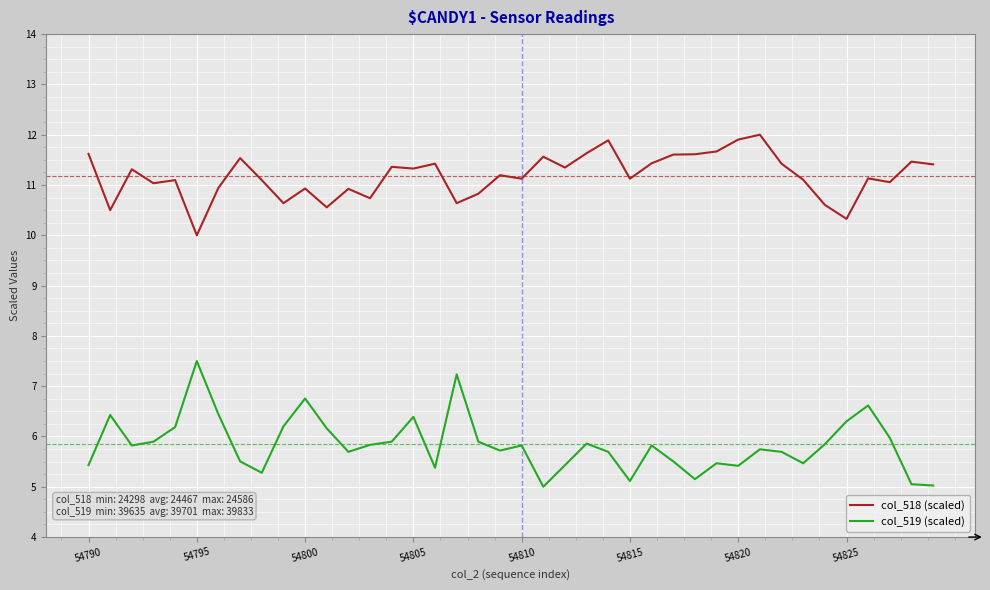

True or false: col_519 (scaled) and col_518 (scaled) intersect in this chart.

False